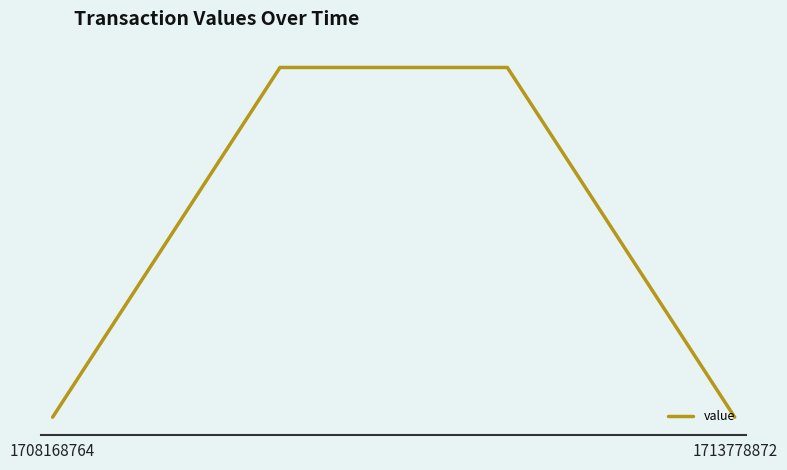

Does the chart display data point markers on the line(s)?

No